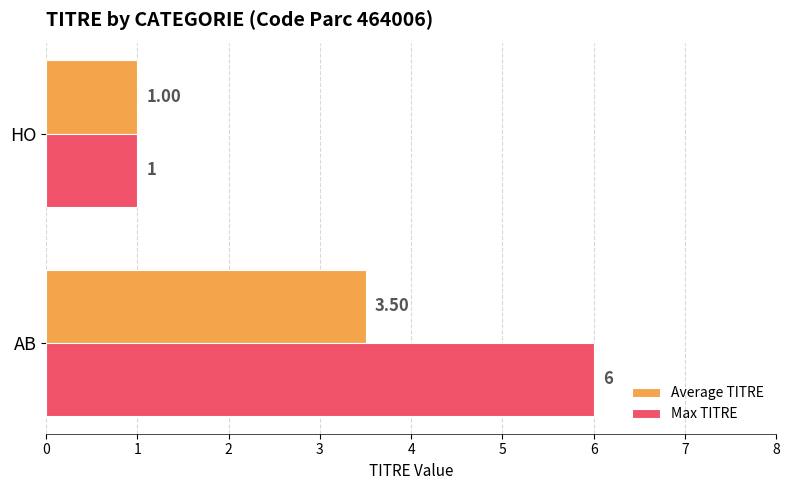

What is the average value of the Max TITRE series?

3.5